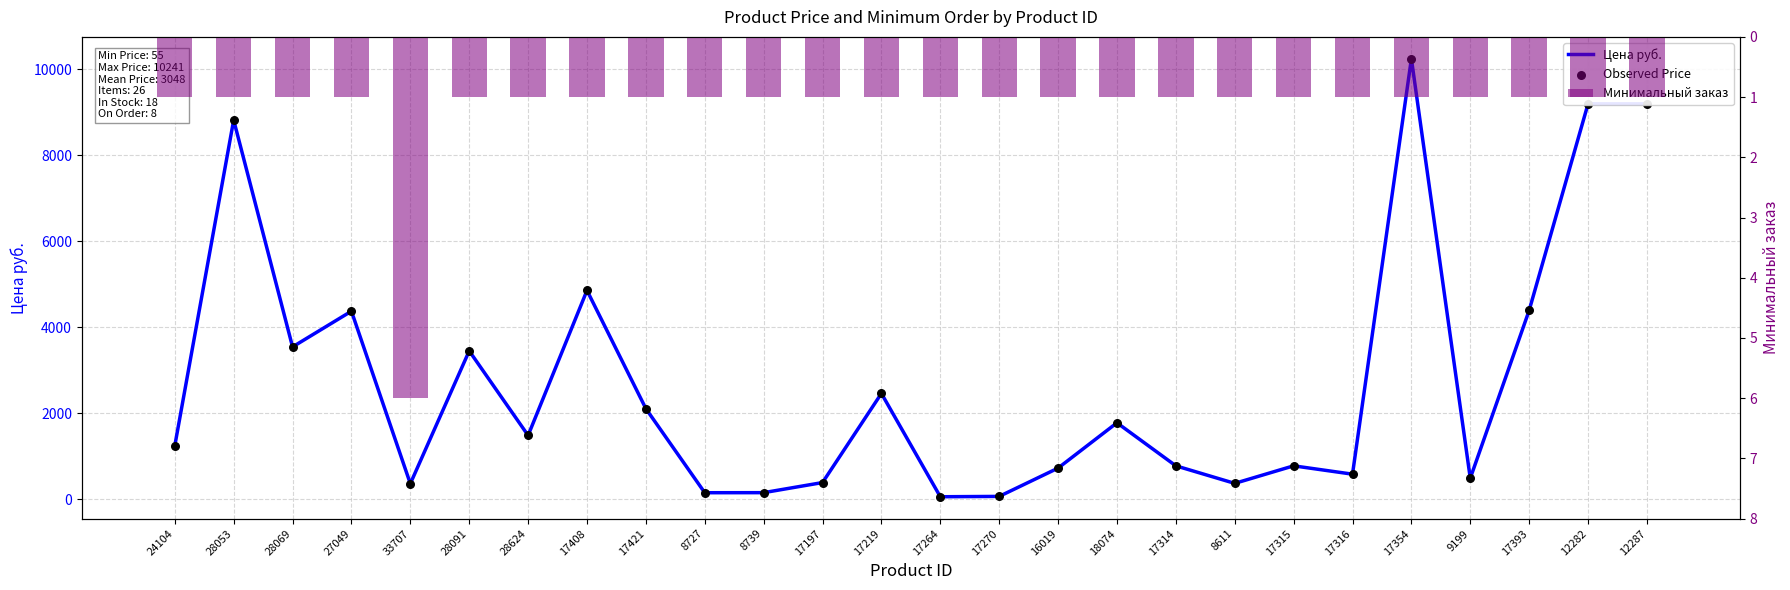

What is the total value across all series at 18074?

3551.0